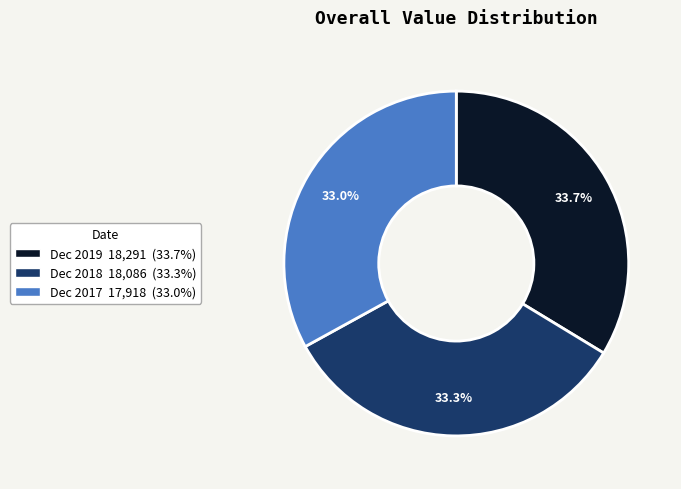

To the nearest percent, what is the difference between the largest and smallest slice percentages?

1%